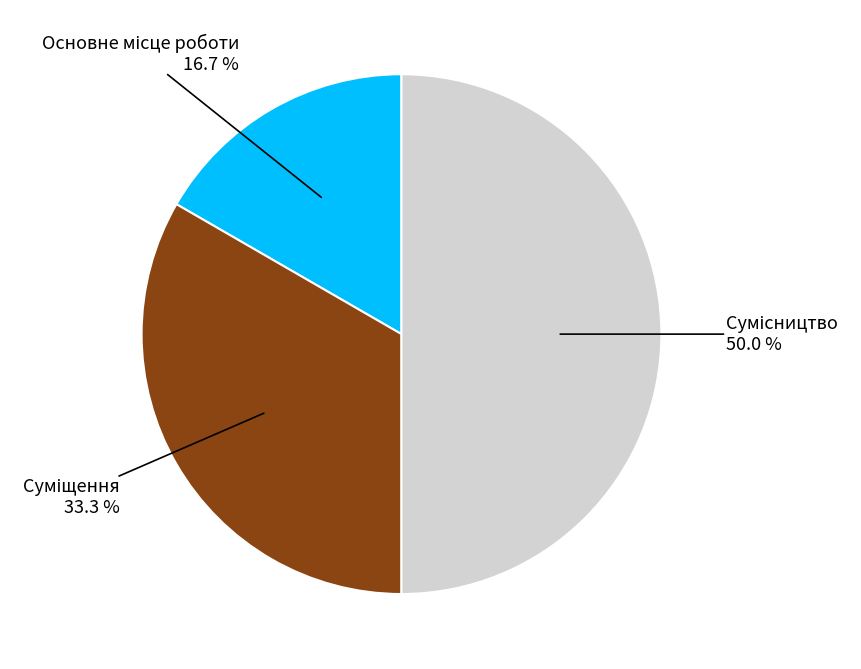

To the nearest percent, what is the difference between the largest and smallest slice percentages?

33%